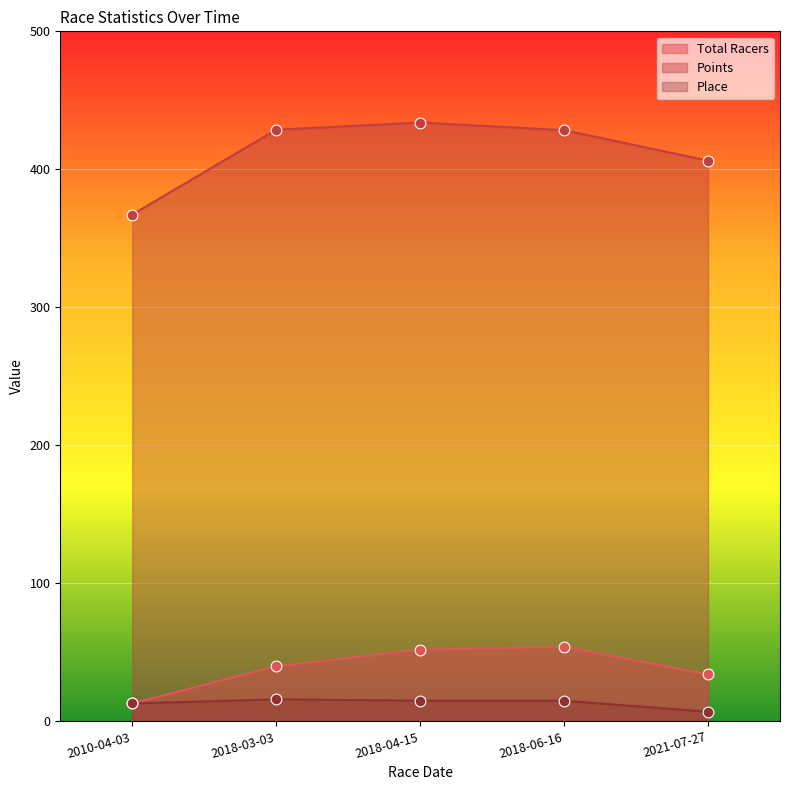

At how many categories does at least one series exceed 402?

4